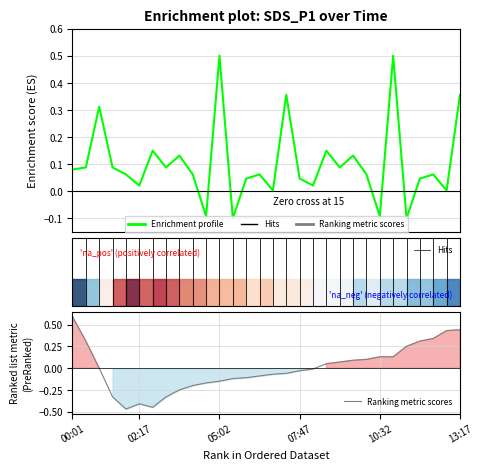

Reading right to left, transcribe all the data shown in this chart.

Enrichment profile: 0.4	0.0	0.1	0.0	-0.1	0.5	-0.1	0.1	0.1	0.1	0.1	0.0	0.0	0.4	0.0	0.1	0.0	-0.1	0.5	-0.1	0.1	0.1	0.1	0.1	0.0	0.1	0.1	0.3	0.1	0.1
Ranking metric scores: 0.4	0.4	0.3	0.3	0.3	0.1	0.1	0.1	0.1	0.1	0.1	-0.0	-0.0	-0.1	-0.1	-0.1	-0.1	-0.1	-0.1	-0.2	-0.2	-0.2	-0.3	-0.4	-0.4	-0.5	-0.3	0.0	0.3	0.6